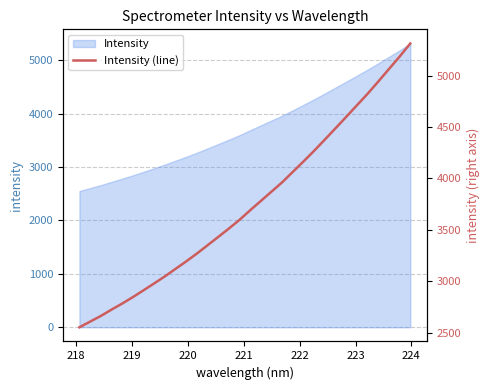

How many data points does each series have?

32